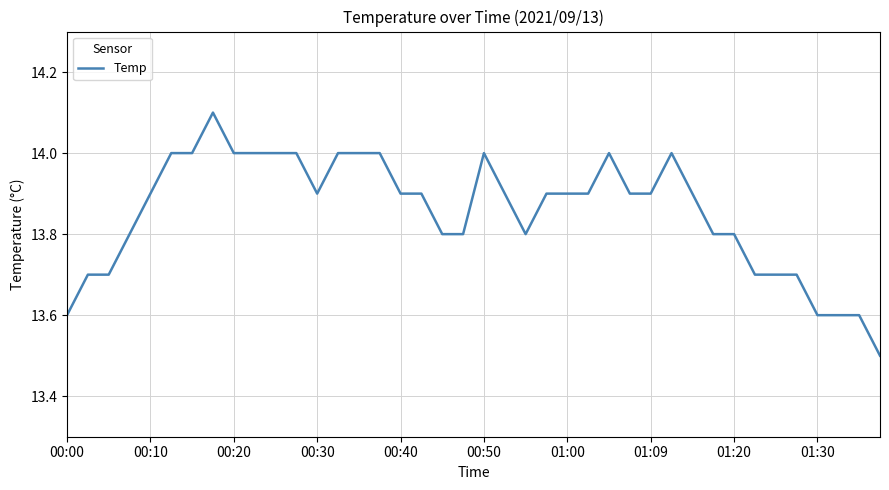

Reading left to right, what are all the values shown in this chart?

13.6	13.7	13.7	13.8	13.9	14.0	14.0	14.1	14.0	14.0	14.0	14.0	13.9	14.0	14.0	14.0	13.9	13.9	13.8	13.8	14.0	13.9	13.8	13.9	13.9	13.9	14.0	13.9	13.9	14.0	13.9	13.8	13.8	13.7	13.7	13.7	13.6	13.6	13.6	13.5